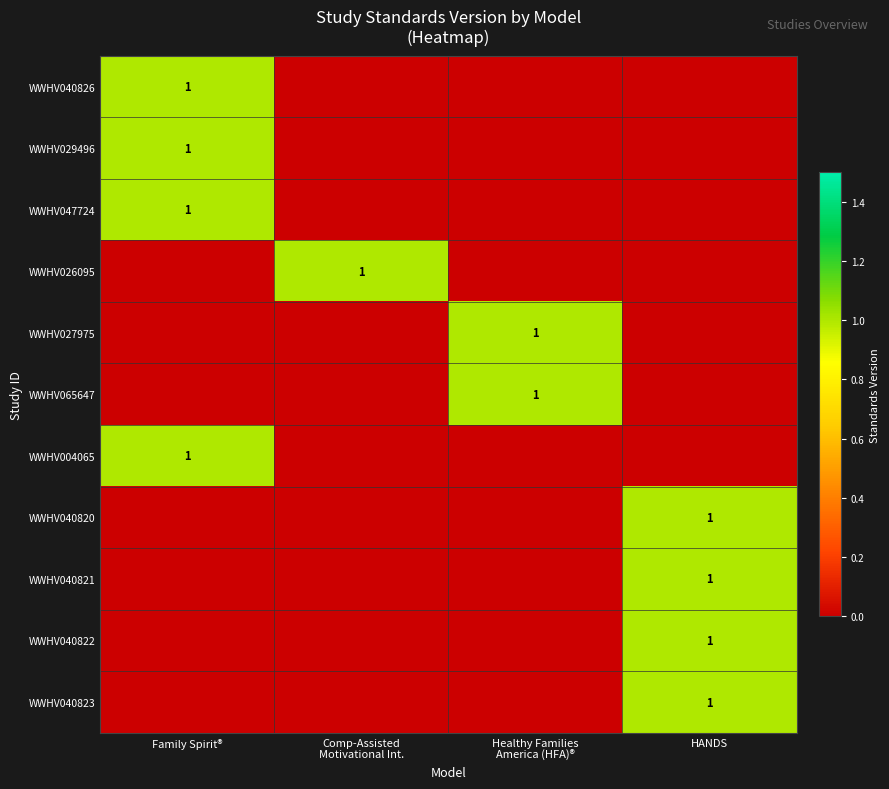

At which category is the sum across all series the highest?

Family Spirit®